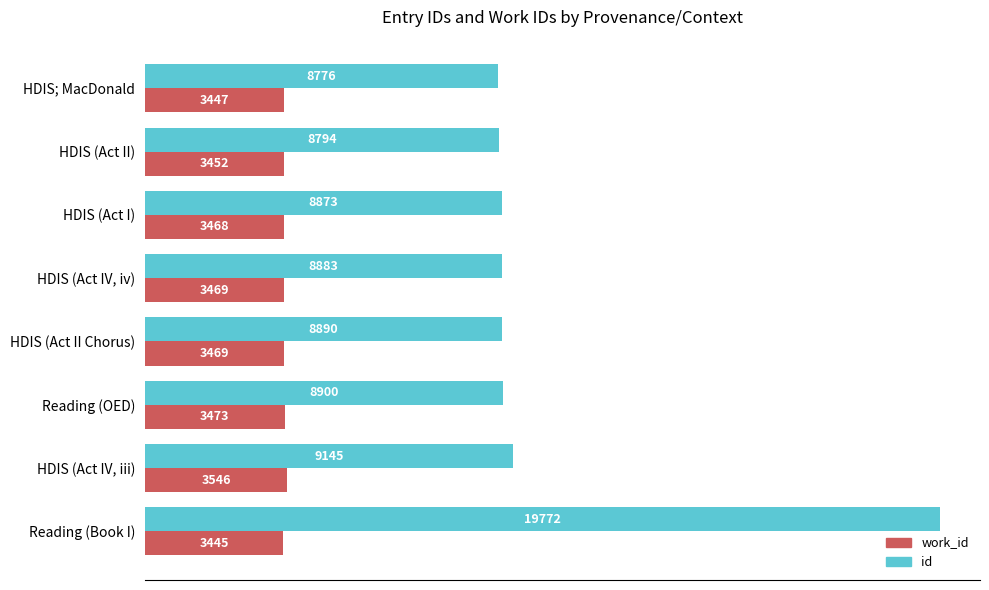

The value of work_id at Reading (Book I) is 3445. True or false?

True